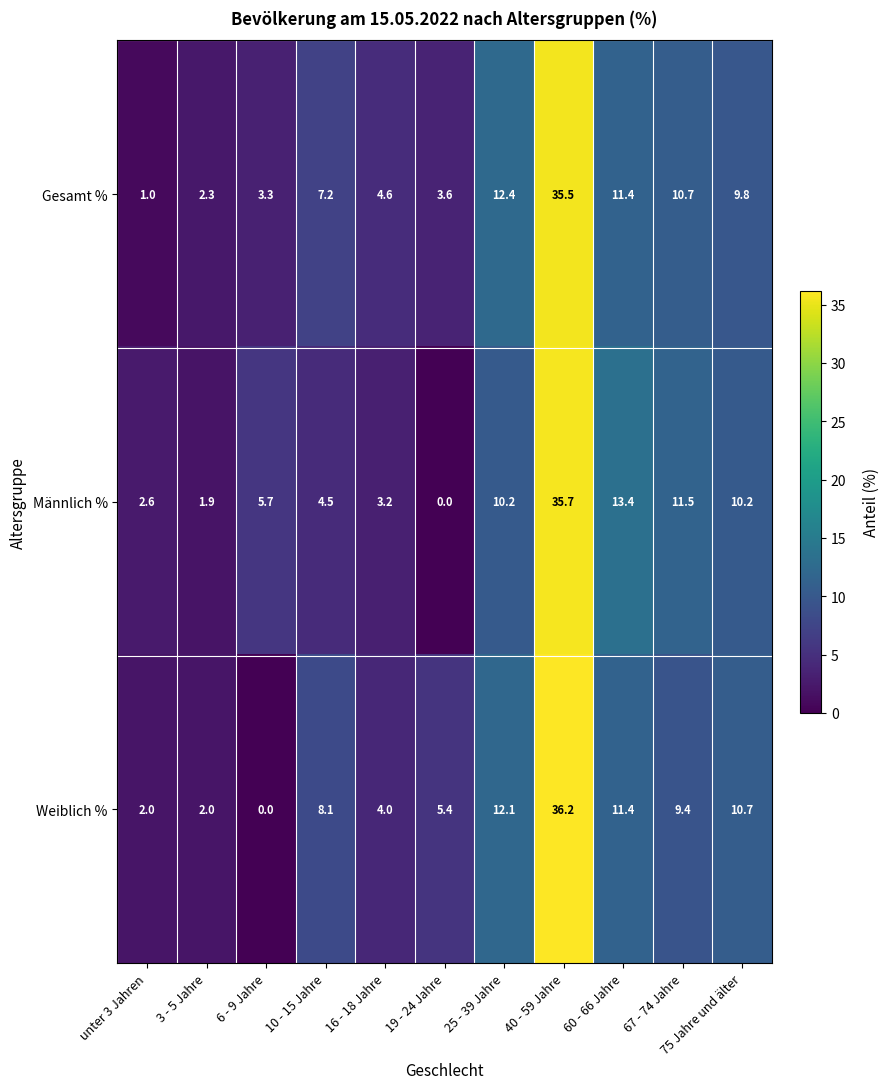

Where is Männlich % nearest to the value 17?

60 - 66 Jahre